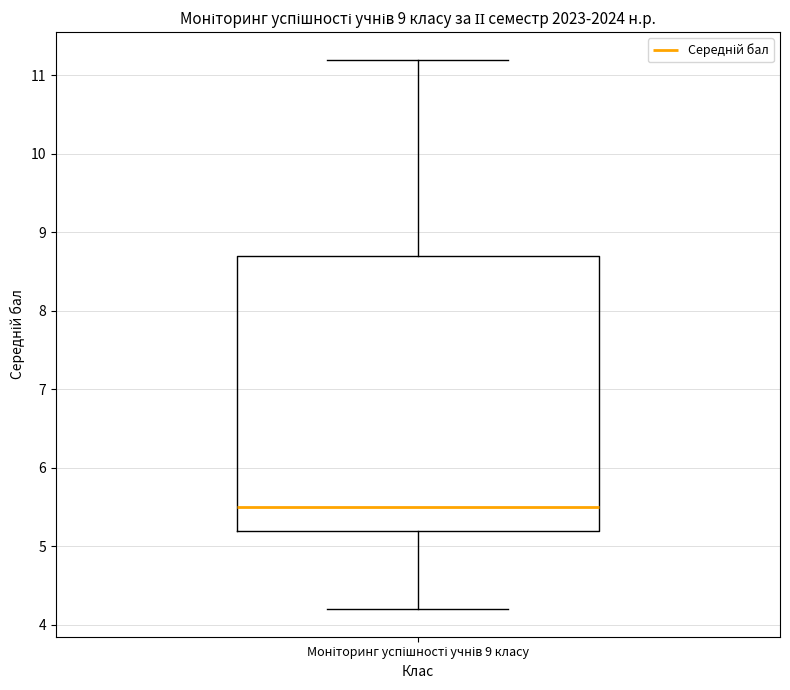

Where does the upper whisker of the box for Моніторинг успішності учнів 9 класу end on the y-axis? The values are not printed on the chart, so give them approximately, as read against the axis.

11.2